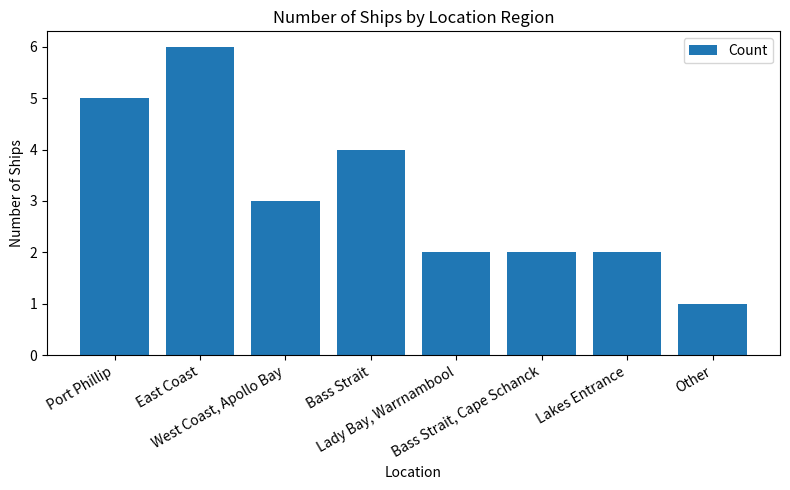

At which category does the chart reach its minimum across all series?

Other